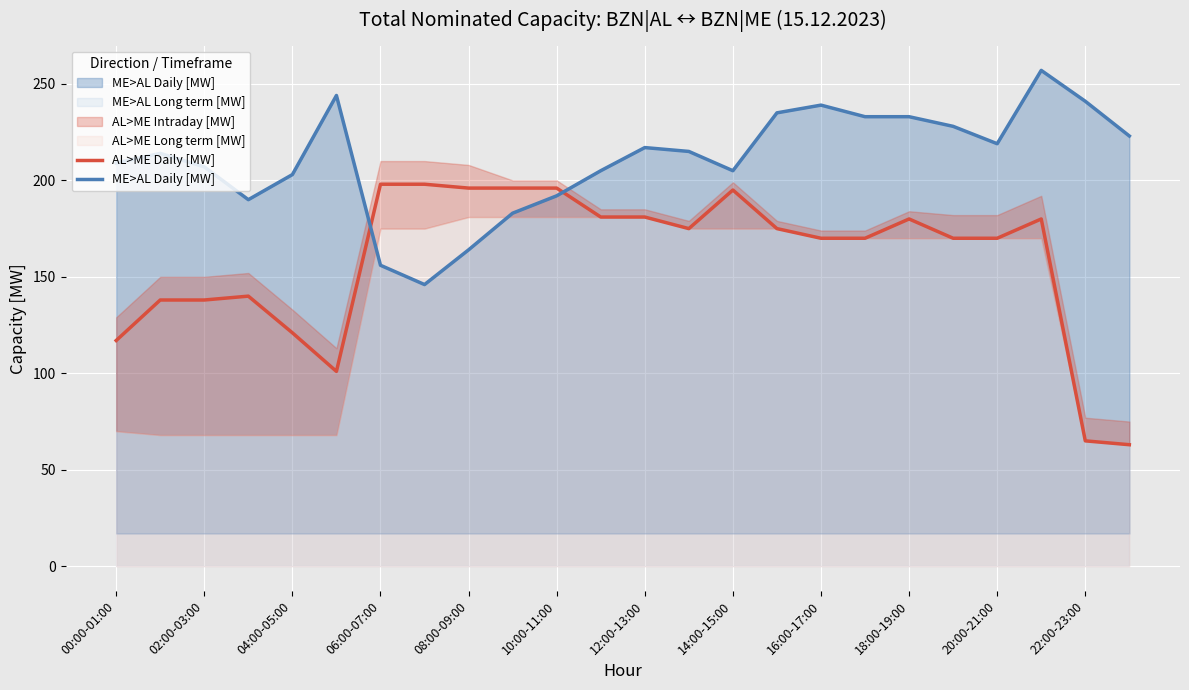

What is the sum of all AL>ME Daily [MW] values?

3814